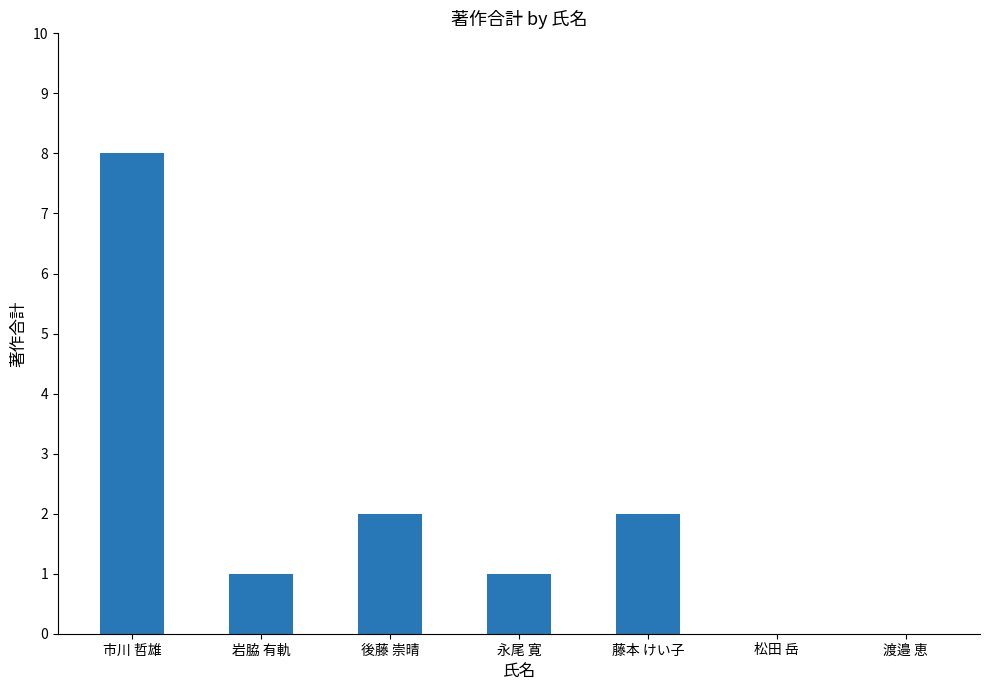

How many data points does each series have?

7